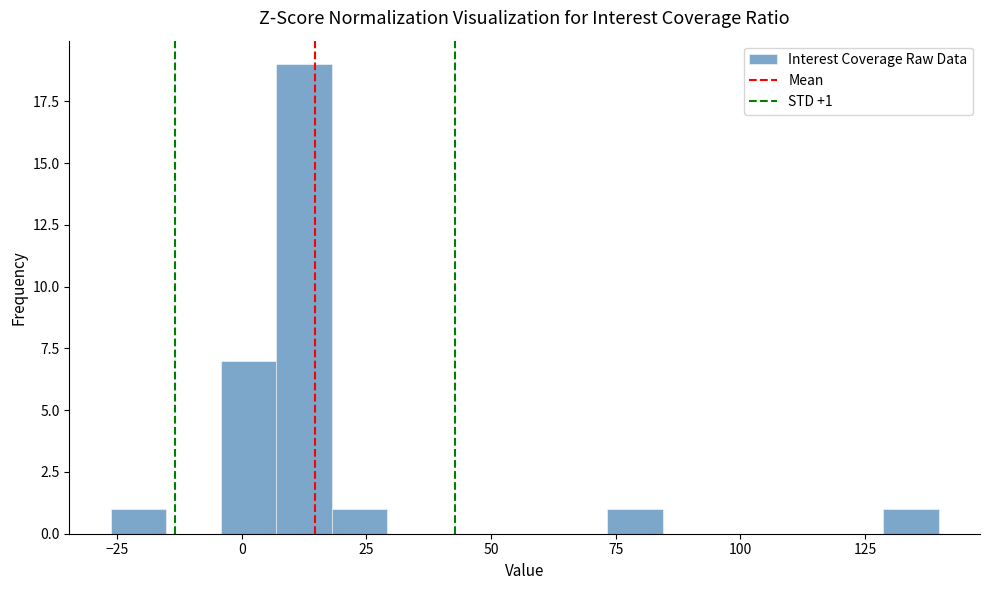

Read against the x-axis, roughly where is the centre of the tallest bar?

10